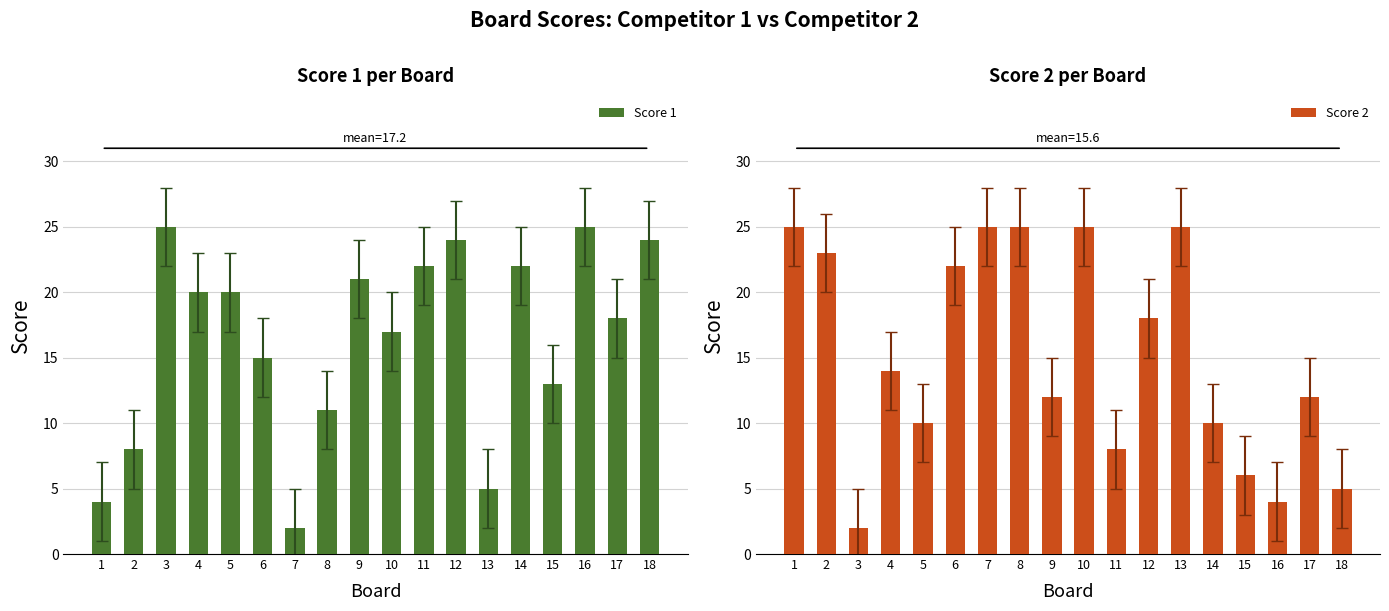

Is it true that Score 2 equals 12 at 17?

True